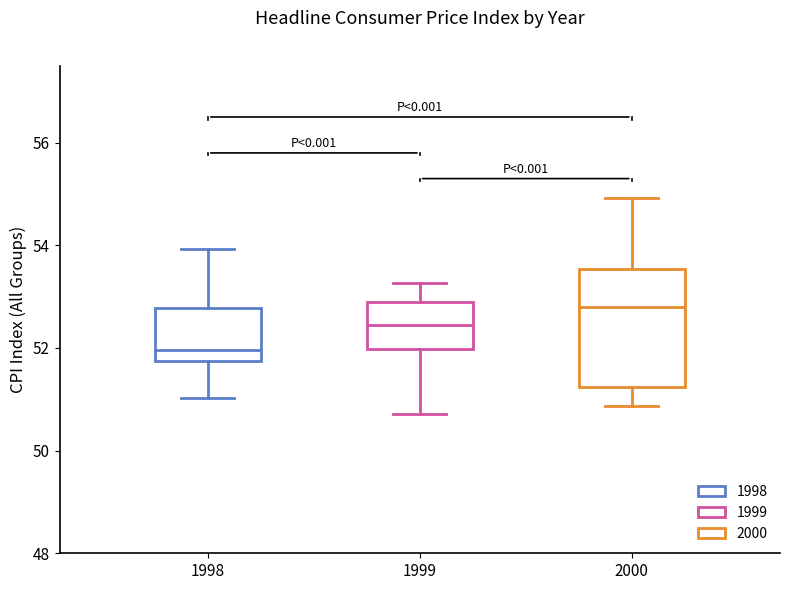

Reading left to right, read every box against the y-axis: the position of its median line, the range the box covers, and the ends of its whiskers. The values are not printed on the chart, so give them approximately, as read against the axis.

1998: median 52.0, box 51.8 to 52.8, whiskers 51.0 to 54.0
1999: median 52.4, box 52.0 to 53.0, whiskers 50.8 to 53.2
2000: median 52.8, box 51.2 to 53.6, whiskers 50.8 to 55.0